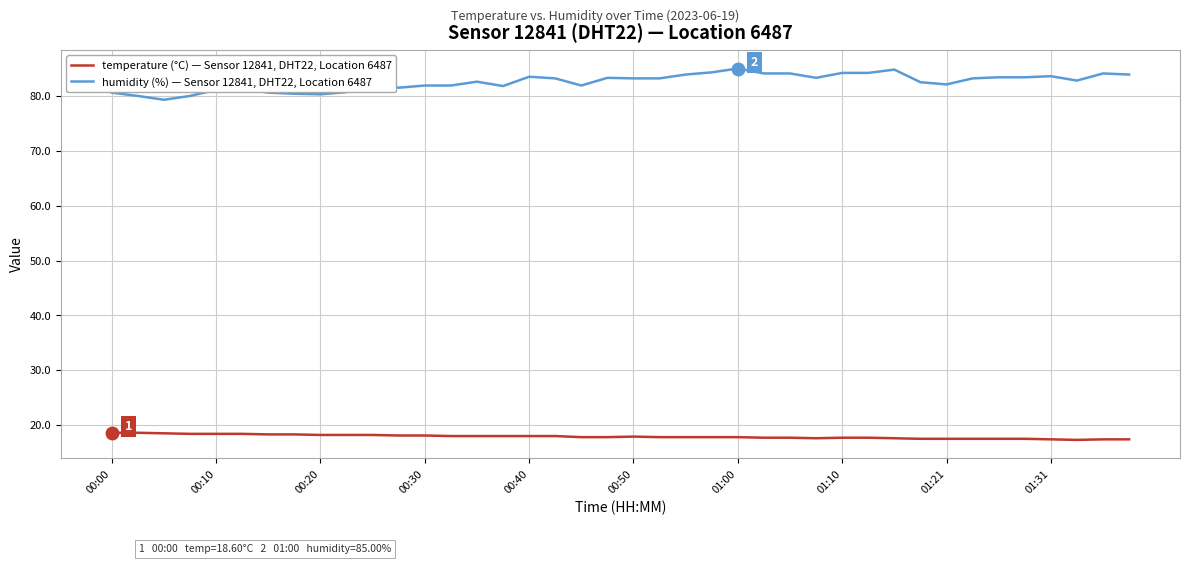

What is the smallest value displayed?

17.3